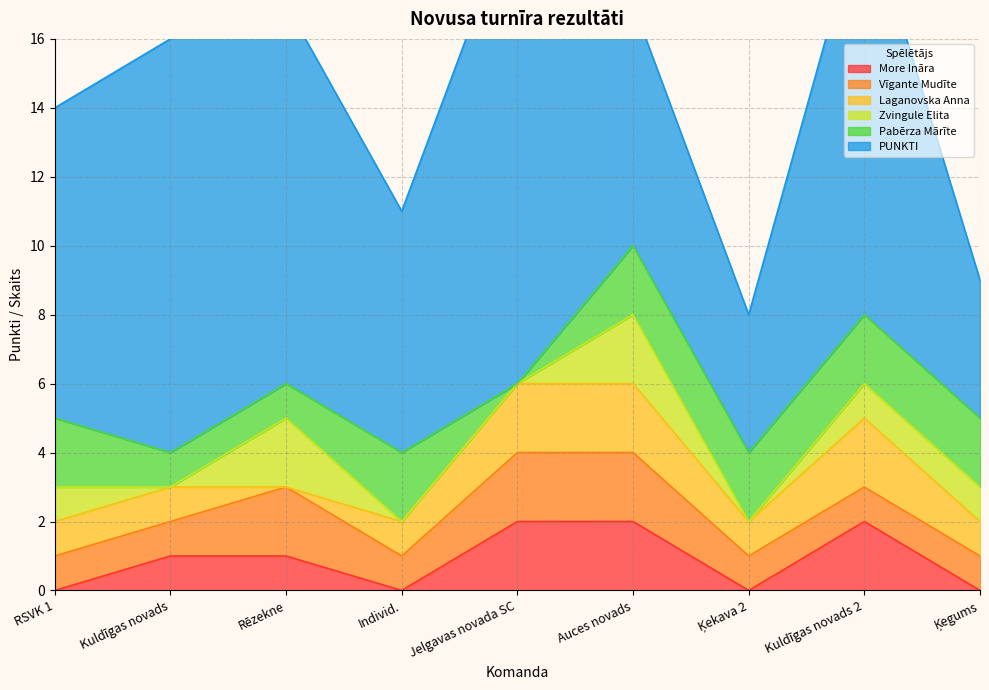

What position from the right is RSVK 1?

9